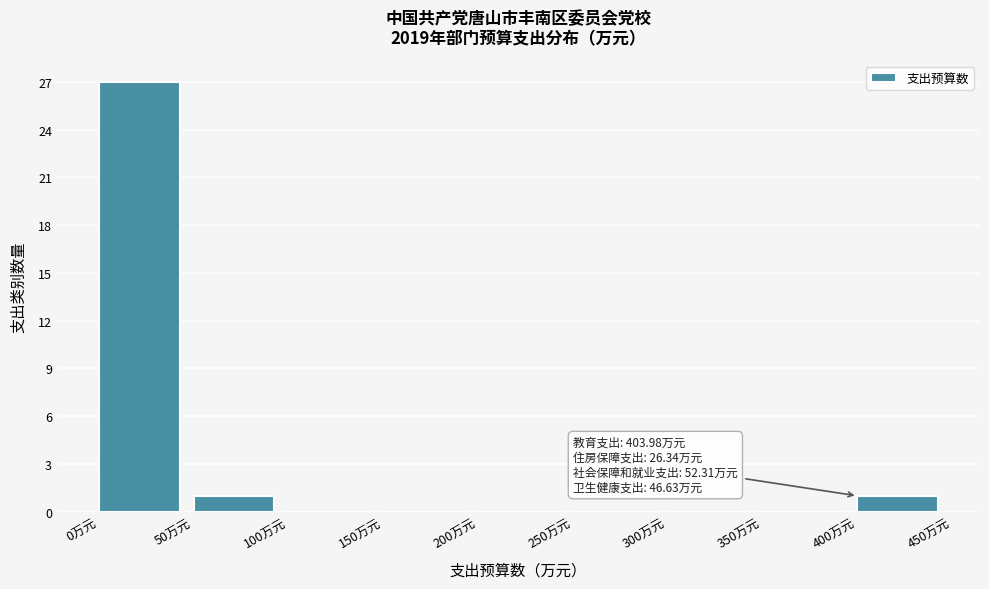

Which range on the x-axis has the tallest bar?

0 to 50